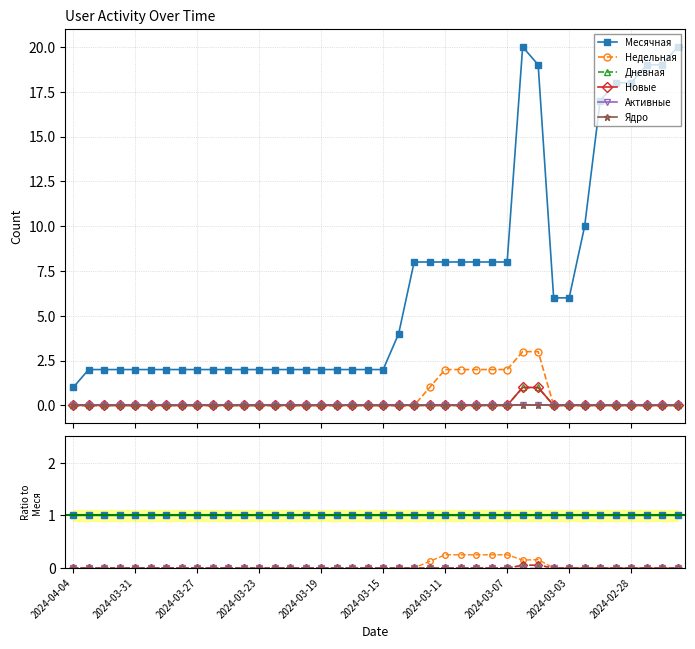

Is the value of Активные at 11 greater than the value of Ядро at 14?

No